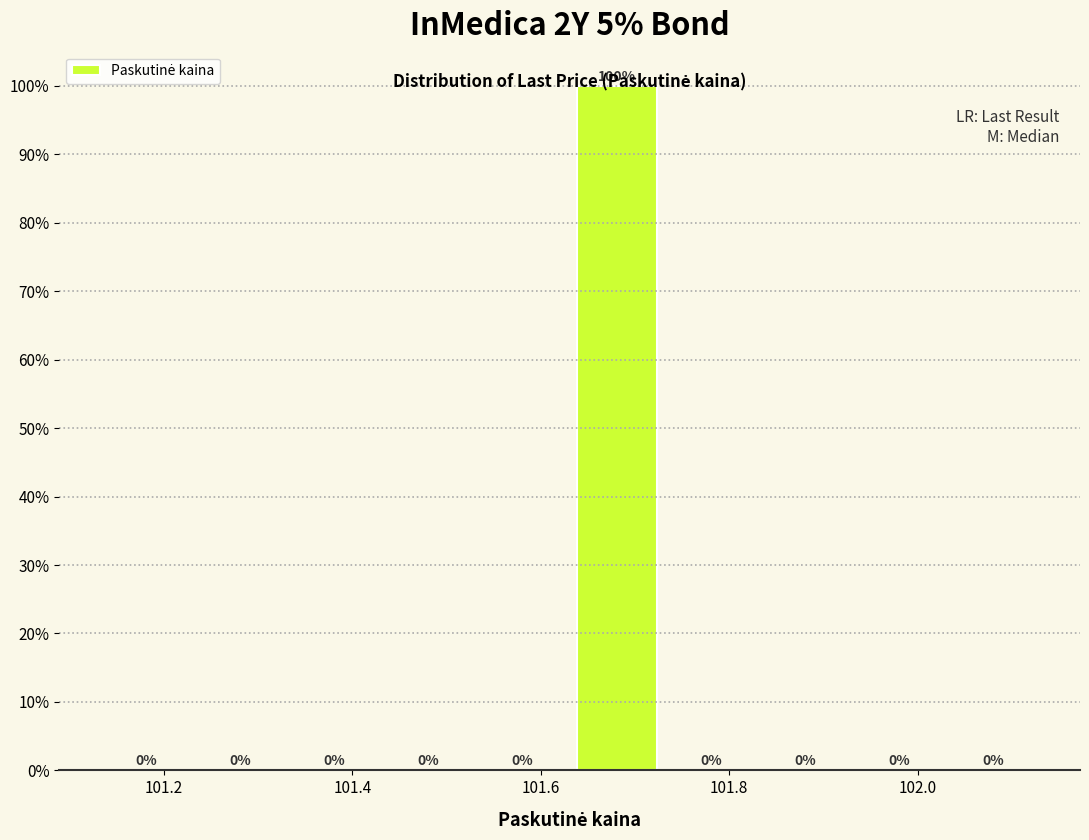

Reading left to right, transcribe this chart: for each bar, give the range it covers on the x-axis and its height. The bar edges are not printed on the chart, so give them approximately, as read against the axis.

101.14 to 101.24: 0
101.24 to 101.34: 0
101.34 to 101.44: 0
101.44 to 101.54: 0
101.54 to 101.64: 0
101.64 to 101.74: 100
101.74 to 101.84: 0
101.84 to 101.94: 0
101.94 to 102.04: 0
102.04 to 102.14: 0